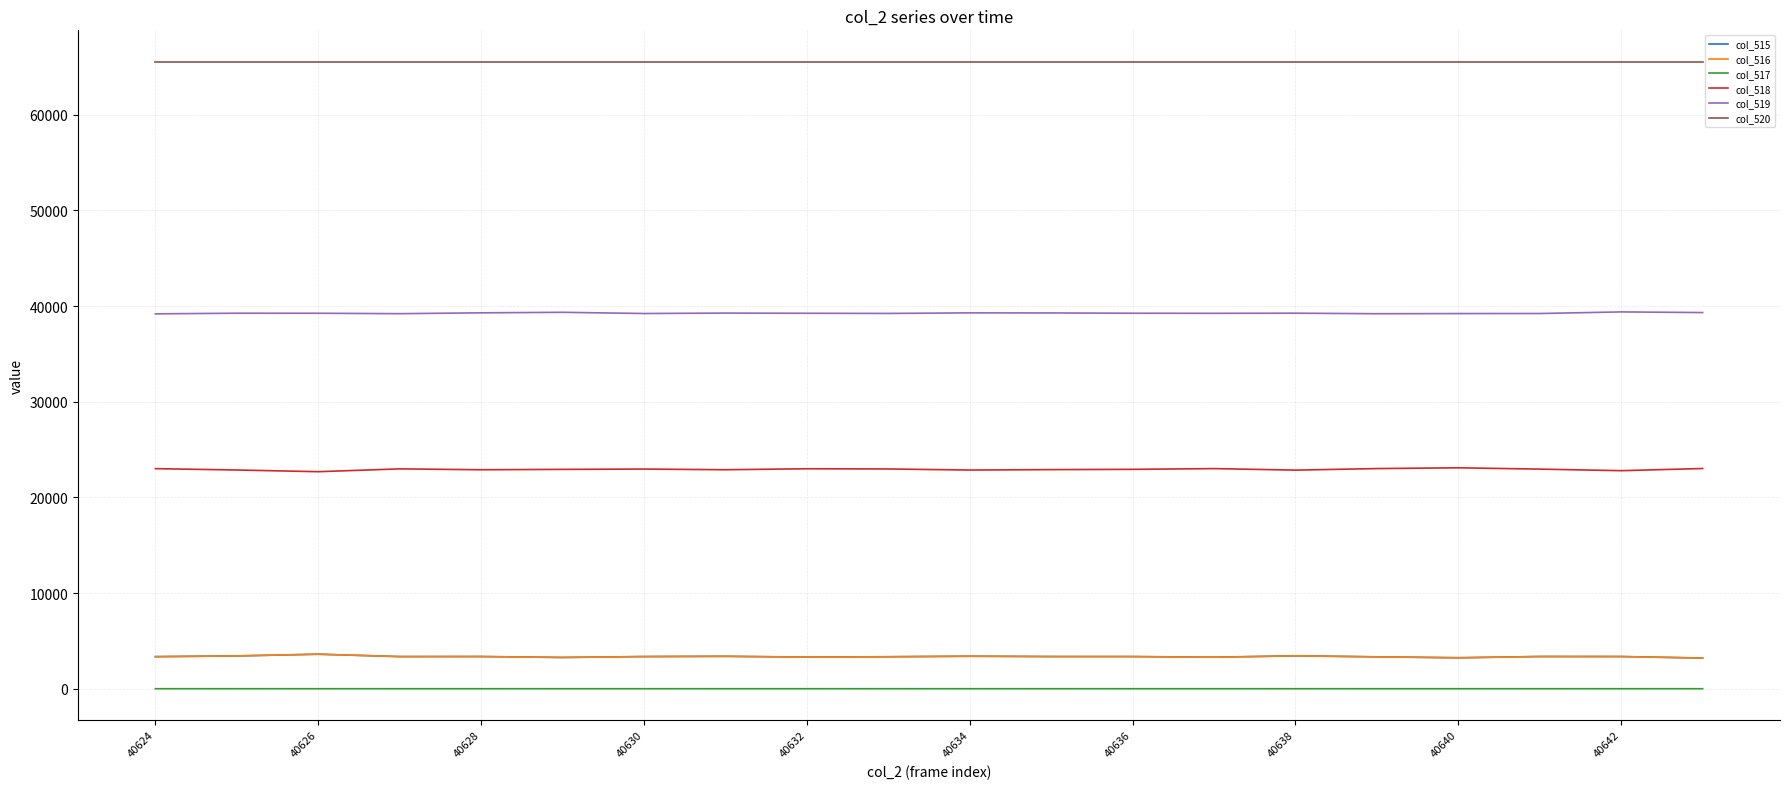

How many categories are shown in the chart?

20